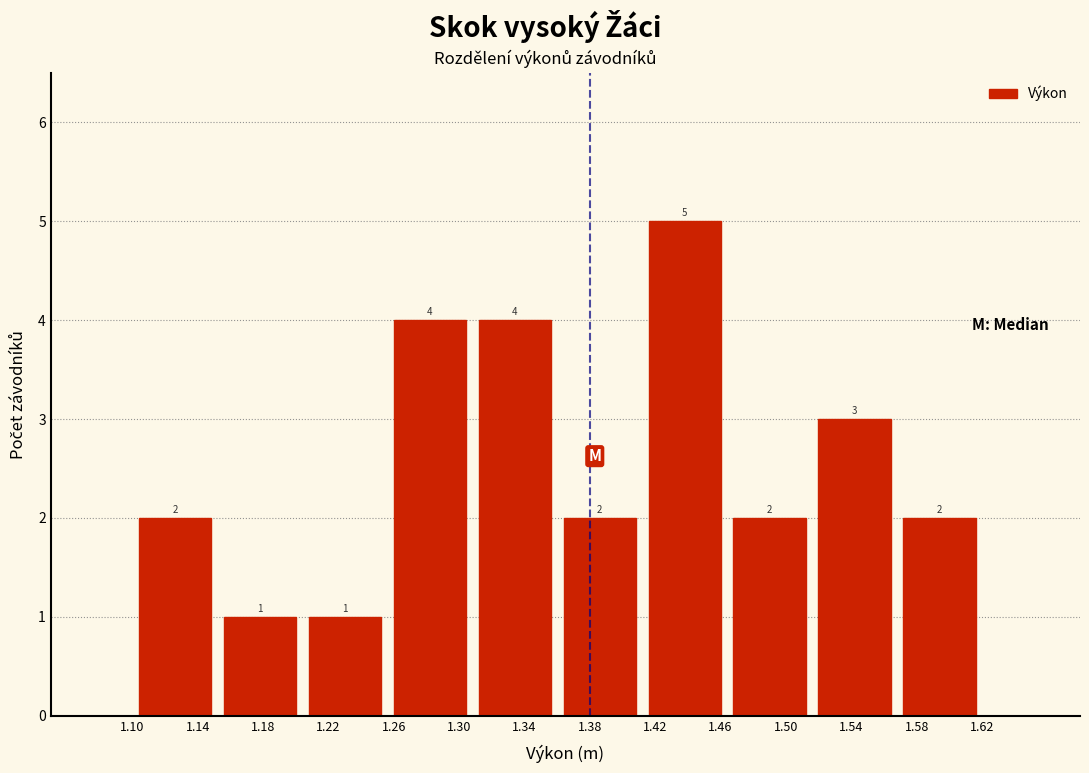

How tall is the bar that spans 1.204 to 1.256 on the x-axis? The bar edges are not printed on the chart, so give them approximately, as read against the axis.

1